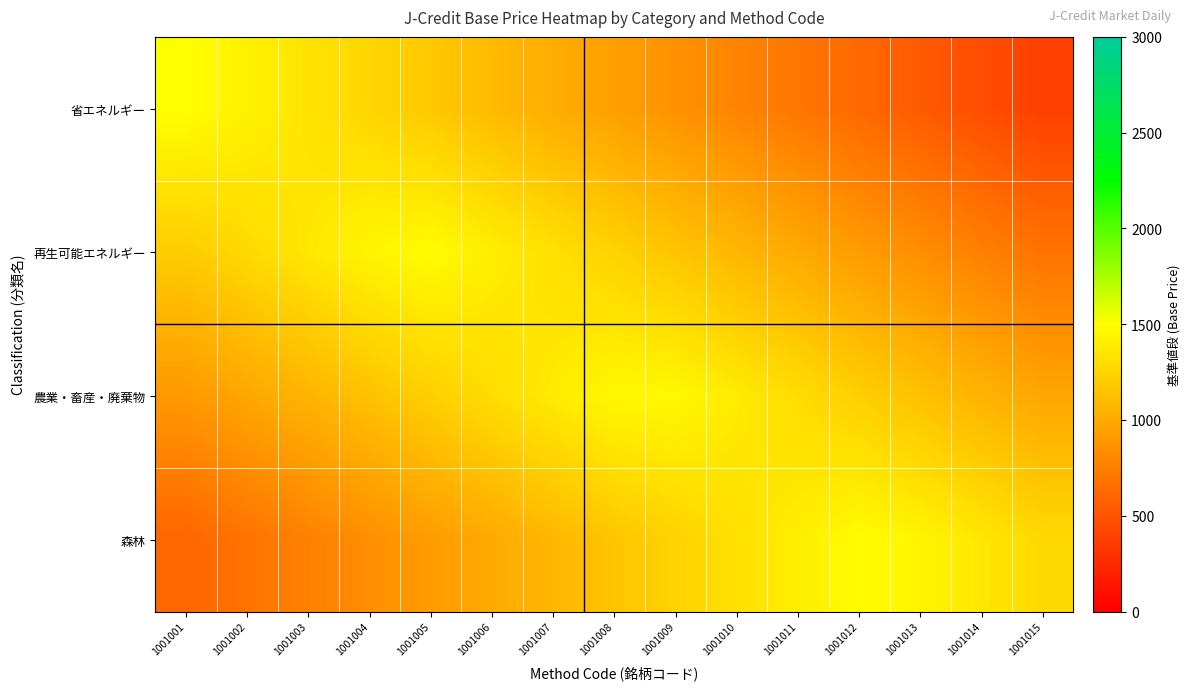

Reading left to right, list all the values displayed in this chart.

省エネルギー: 1001001=1500.0	1001002=1420.0	1001003=1340.0	1001004=1260.0	1001005=1180.0	1001006=1100.0	1001007=1020.0	1001008=940.0	1001009=860.0	1001010=780.0	1001011=700.0	1001012=620.0	1001013=540.0	1001014=460.0	1001015=380.0
再生可能エネルギー: 1001001=1200.0	1001002=1280.0	1001003=1360.0	1001004=1440.0	1001005=1480.0	1001006=1400.0	1001007=1320.0	1001008=1240.0	1001009=1160.0	1001010=1080.0	1001011=1000.0	1001012=920.0	1001013=840.0	1001014=760.0	1001015=680.0
農業・畜産・廃棄物: 1001001=900.0	1001002=980.0	1001003=1060.0	1001004=1140.0	1001005=1220.0	1001006=1300.0	1001007=1380.0	1001008=1460.0	1001009=1460.0	1001010=1380.0	1001011=1300.0	1001012=1220.0	1001013=1140.0	1001014=1060.0	1001015=980.0
森林: 1001001=600.0	1001002=680.0	1001003=760.0	1001004=840.0	1001005=920.0	1001006=1000.0	1001007=1080.0	1001008=1160.0	1001009=1240.0	1001010=1320.0	1001011=1400.0	1001012=1480.0	1001013=1440.0	1001014=1360.0	1001015=1280.0